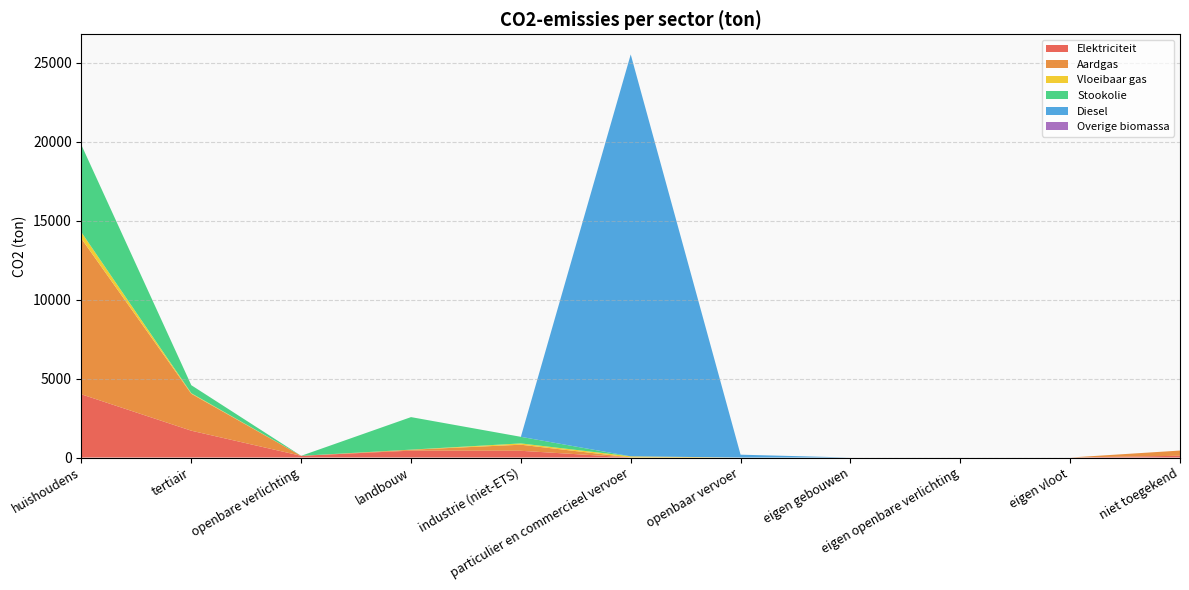

Reading right to left, extract all data points from this chart.

Elektriciteit: niet toegekend=110.8	eigen vloot=0.0	eigen openbare verlichting=0.0	eigen gebouwen=0.0	openbaar vervoer=0.0	particulier en commercieel vervoer=1.2	industrie (niet-ETS)=425.6	landbouw=435.5	openbare verlichting=108.5	tertiair=1698.0	huishoudens=4000.3
Aardgas: niet toegekend=330.0	eigen vloot=0.0	eigen openbare verlichting=0.0	eigen gebouwen=0.0	openbaar vervoer=0.0	particulier en commercieel vervoer=2.0	industrie (niet-ETS)=385.3	landbouw=57.2	openbare verlichting=0.0	tertiair=2337.7	huishoudens=9853.1
Vloeibaar gas: niet toegekend=0.0	eigen vloot=0.0	eigen openbare verlichting=0.0	eigen gebouwen=0.0	openbaar vervoer=0.0	particulier en commercieel vervoer=72.1	industrie (niet-ETS)=82.1	landbouw=6.4	openbare verlichting=0.0	tertiair=36.9	huishoudens=401.6
Stookolie: niet toegekend=0.0	eigen vloot=0.0	eigen openbare verlichting=0.0	eigen gebouwen=0.0	openbaar vervoer=0.0	particulier en commercieel vervoer=0.0	industrie (niet-ETS)=417.5	landbouw=2059.5	openbare verlichting=0.0	tertiair=506.2	huishoudens=5523.5
Diesel: niet toegekend=0.0	eigen vloot=0.0	eigen openbare verlichting=0.0	eigen gebouwen=0.0	openbaar vervoer=179.6	particulier en commercieel vervoer=25444.2	industrie (niet-ETS)=0.0	landbouw=0.0	openbare verlichting=0.0	tertiair=0.0	huishoudens=0.0
Overige biomassa: niet toegekend=0.0	eigen vloot=0.0	eigen openbare verlichting=0.0	eigen gebouwen=0.0	openbaar vervoer=0.0	particulier en commercieel vervoer=0.0	industrie (niet-ETS)=0.0	landbouw=0.0	openbare verlichting=0.0	tertiair=0.0	huishoudens=0.0